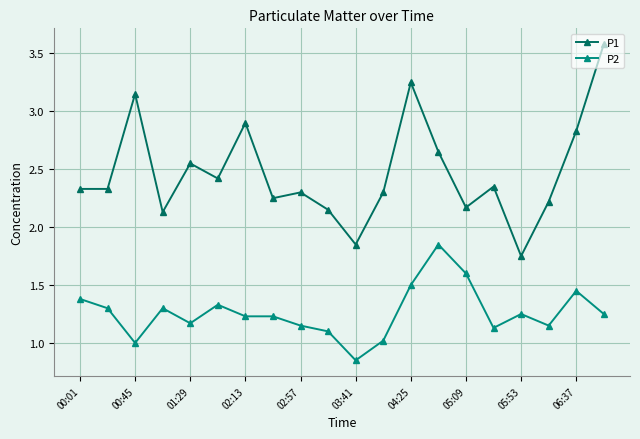

Which series has the largest total across all categories?

P1